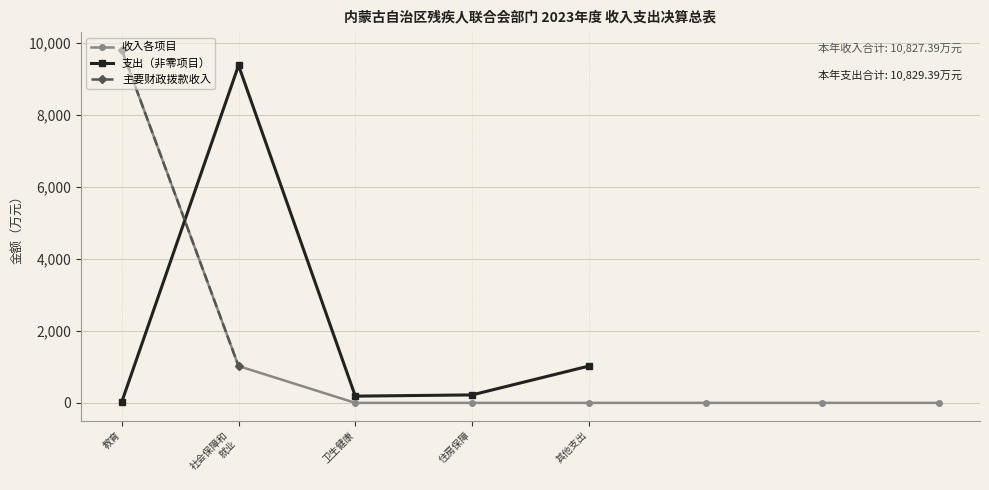

Reading left to right, transcribe all the data shown in this chart.

9804.8	1022.3	0.0	0.0	0.0	0.0	0.0	0.2